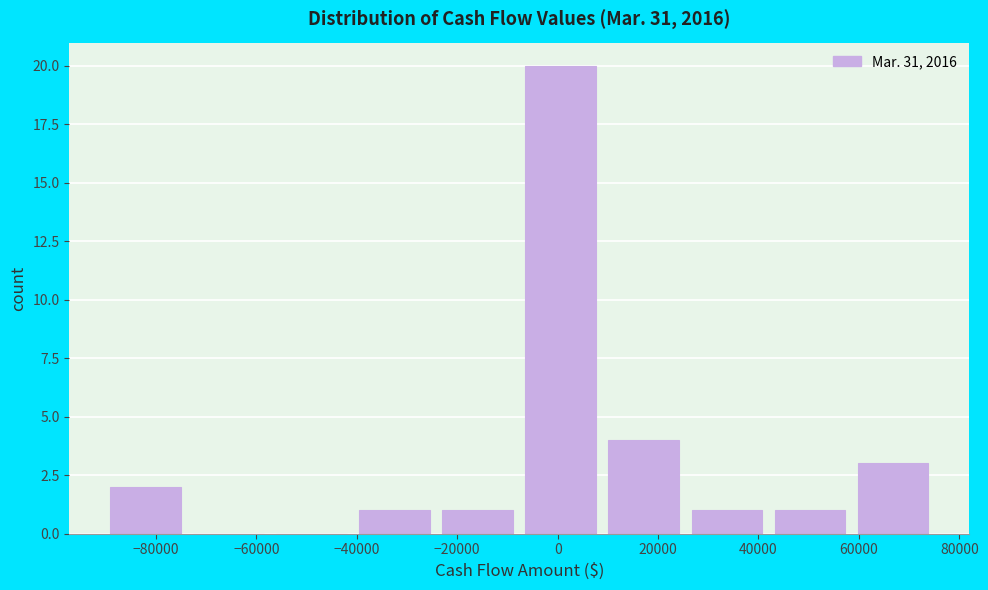

Over which range of the x-axis is the bar tallest?

-8000 to 8000